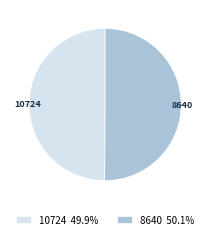

Approximately how many times larger is the value at 10724 compared to 8640?

1.0